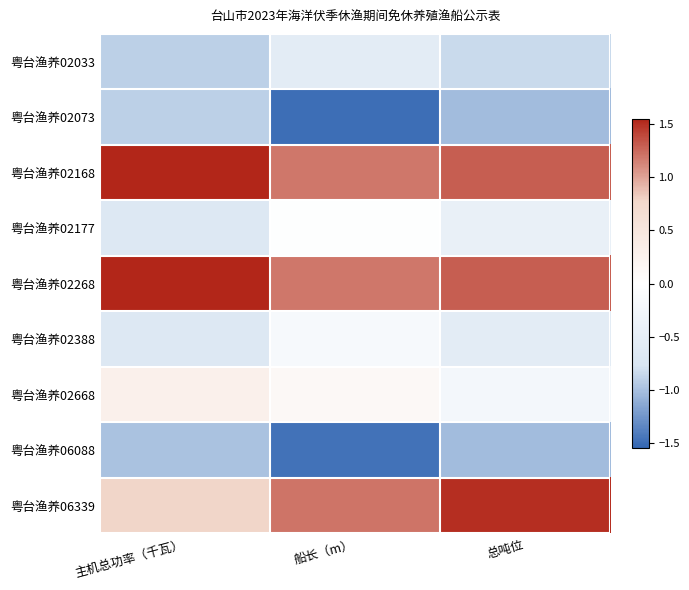

Reading left to right, what are all the values shown in this chart?

粤台渔养02033: 主机总功率（千瓦）=-0.9	船长（m）=-0.6	总吨位=-0.8
粤台渔养02073: 主机总功率（千瓦）=-0.9	船长（m）=-1.5	总吨位=-1.0
粤台渔养02168: 主机总功率（千瓦）=1.5	船长（m）=1.2	总吨位=1.3
粤台渔养02177: 主机总功率（千瓦）=-0.7	船长（m）=-0.0	总吨位=-0.4
粤台渔养02268: 主机总功率（千瓦）=1.5	船长（m）=1.2	总吨位=1.3
粤台渔养02388: 主机总功率（千瓦）=-0.7	船长（m）=-0.2	总吨位=-0.6
粤台渔养02668: 主机总功率（千瓦）=0.3	船长（m）=0.1	总吨位=-0.2
粤台渔养06088: 主机总功率（千瓦）=-1.0	船长（m）=-1.5	总吨位=-1.0
粤台渔养06339: 主机总功率（千瓦）=0.8	船长（m）=1.2	总吨位=1.5